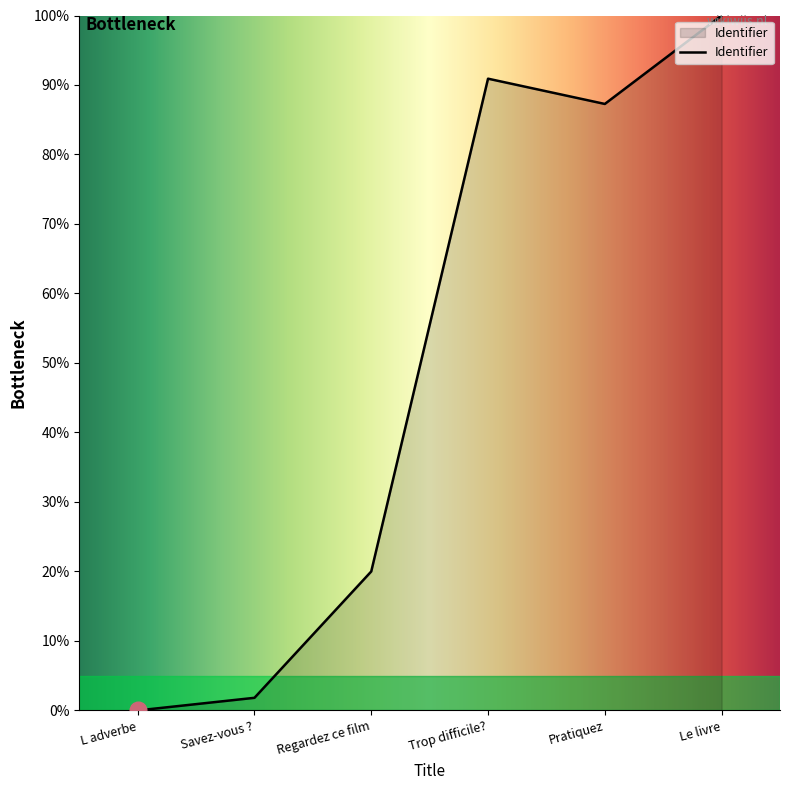

Where is the first local minimum?

Pratiquez